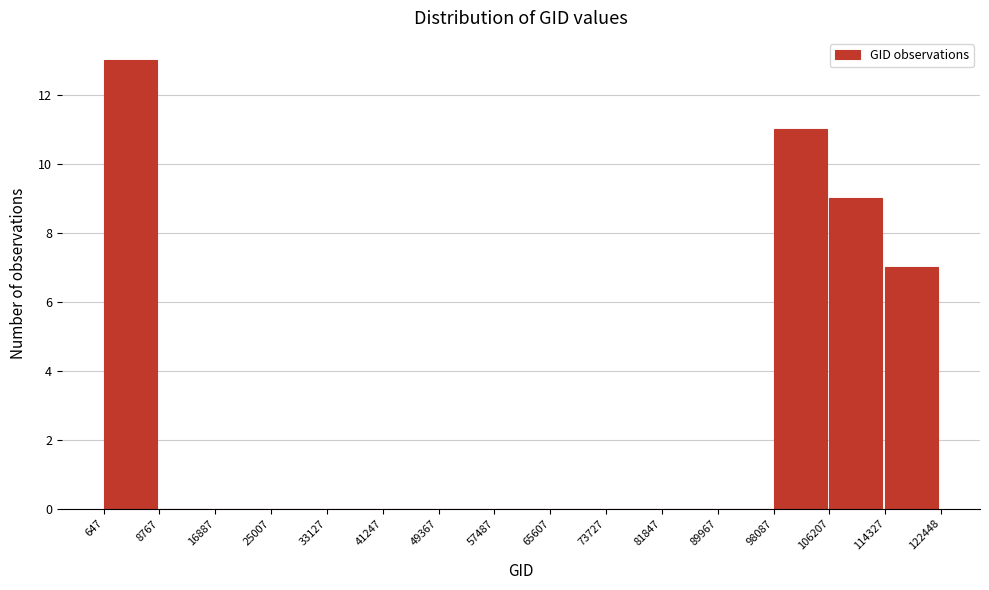

Reading left to right, transcribe this chart: for each bar, give the range it covers on the x-axis and its height. The values are not printed on the chart, so give them approximately, as read against the axis.

647 to 8767: 13
8767 to 16887: 0
16887 to 25007: 0
25007 to 33127: 0
33127 to 41247: 0
41247 to 49367: 0
49367 to 57487: 0
57487 to 65607: 0
65607 to 73727: 0
73727 to 81847: 0
81847 to 89967: 0
89967 to 98087: 0
98087 to 106207: 11
106207 to 114327: 9
114327 to 122448: 7